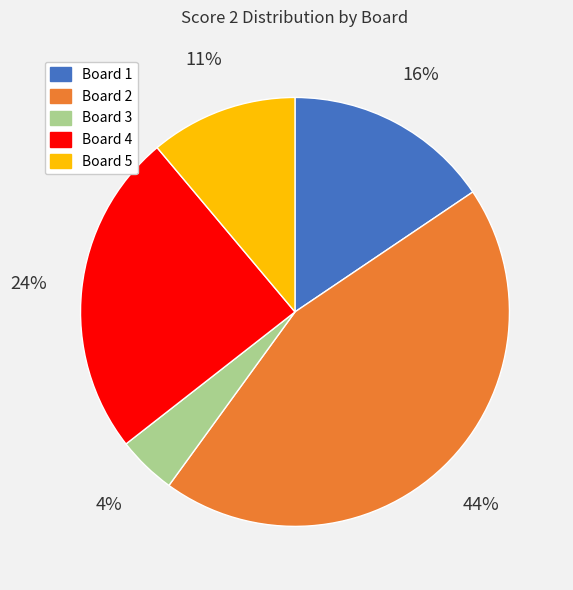

Is there a majority slice in this chart?

No